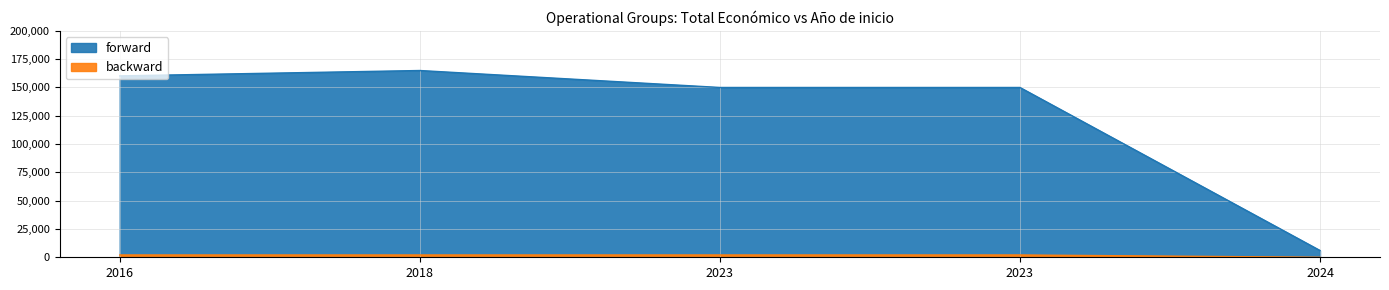

How many categories are shown in the chart?

5